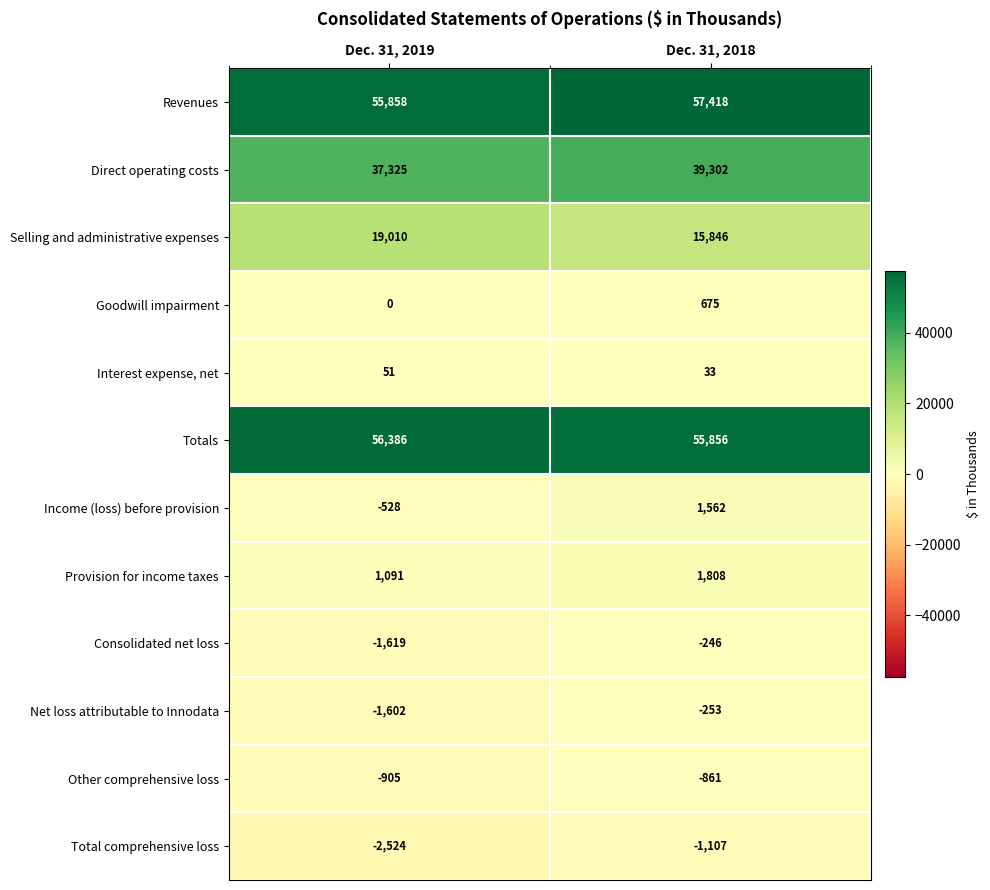

Reading left to right, extract all data points from this chart.

Revenues: Dec. 31, 2019=55858	Dec. 31, 2018=57418
Direct operating costs: Dec. 31, 2019=37325	Dec. 31, 2018=39302
Selling and administrative expenses: Dec. 31, 2019=19010	Dec. 31, 2018=15846
Goodwill impairment: Dec. 31, 2019=0	Dec. 31, 2018=675
Interest expense, net: Dec. 31, 2019=51	Dec. 31, 2018=33
Totals: Dec. 31, 2019=56386	Dec. 31, 2018=55856
Income (loss) before provision: Dec. 31, 2019=-528	Dec. 31, 2018=1562
Provision for income taxes: Dec. 31, 2019=1091	Dec. 31, 2018=1808
Consolidated net loss: Dec. 31, 2019=-1619	Dec. 31, 2018=-246
Net loss attributable to Innodata: Dec. 31, 2019=-1602	Dec. 31, 2018=-253
Other comprehensive loss: Dec. 31, 2019=-905	Dec. 31, 2018=-861
Total comprehensive loss: Dec. 31, 2019=-2524	Dec. 31, 2018=-1107